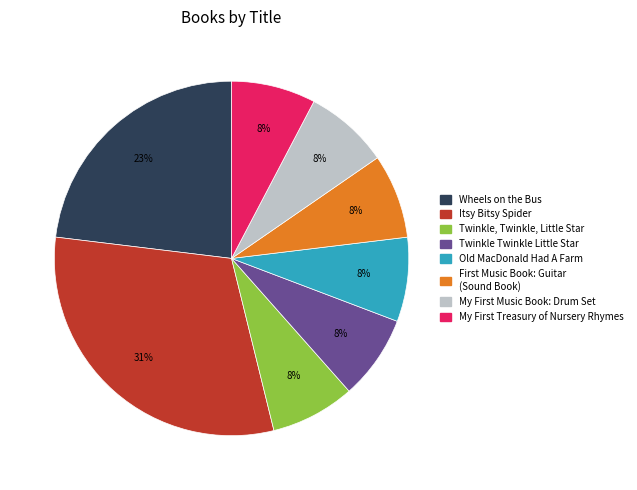

Which category has the biggest portion of the pie?

Itsy Bitsy Spider